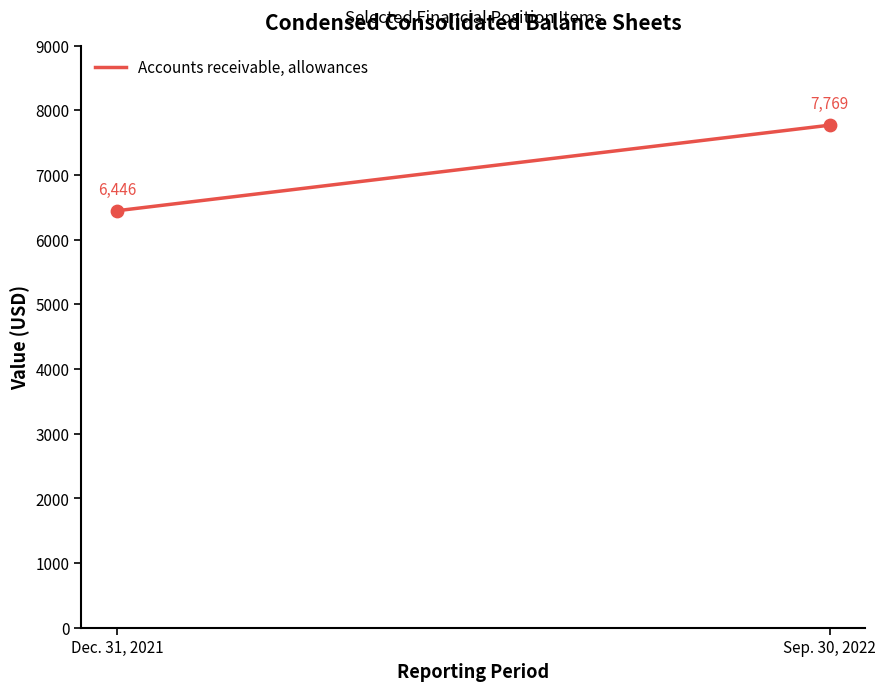

What is the range of Y values (max minus min)?

1323